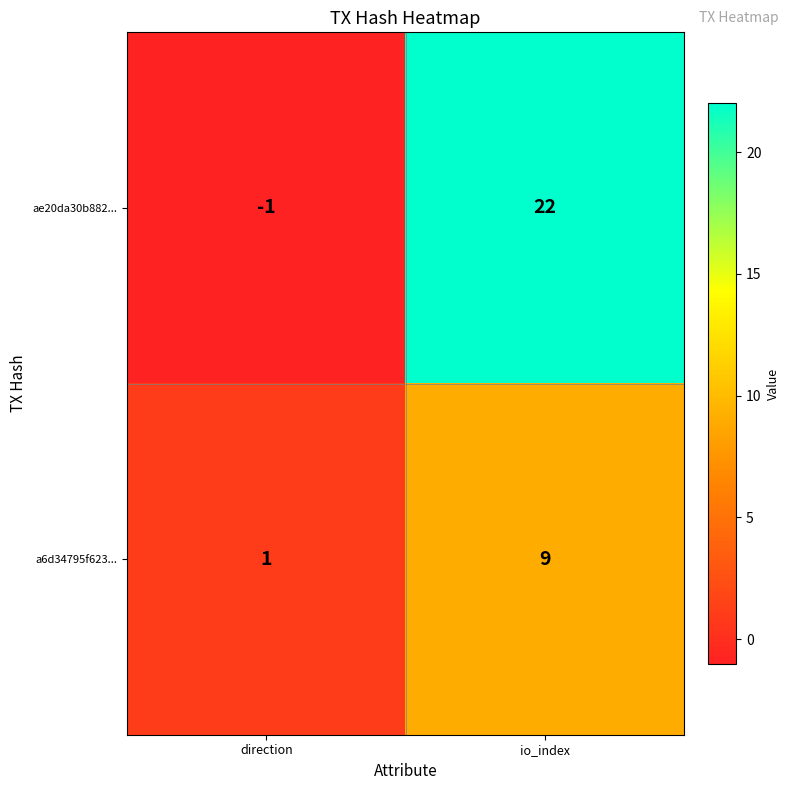

Which category has the highest value across all series?

io_index